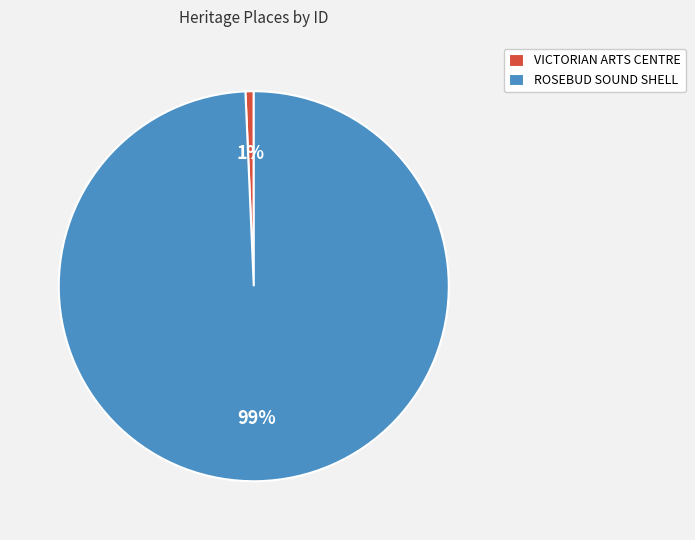

Is there any slice that represents more than half of the pie?

Yes